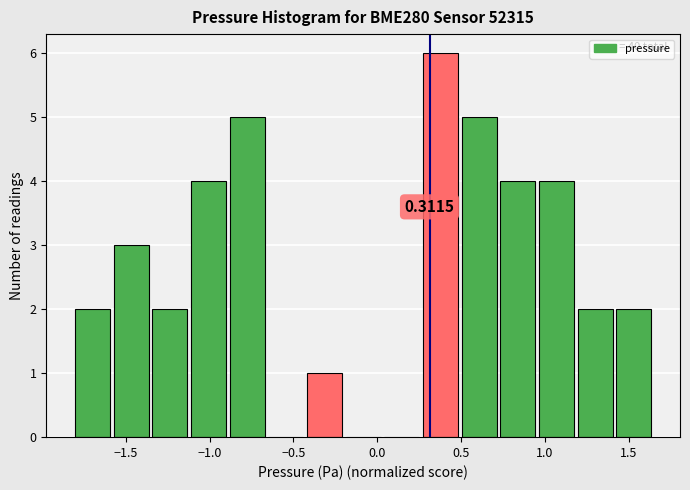

Over which range of the x-axis is the bar tallest?

0.25 to 0.50